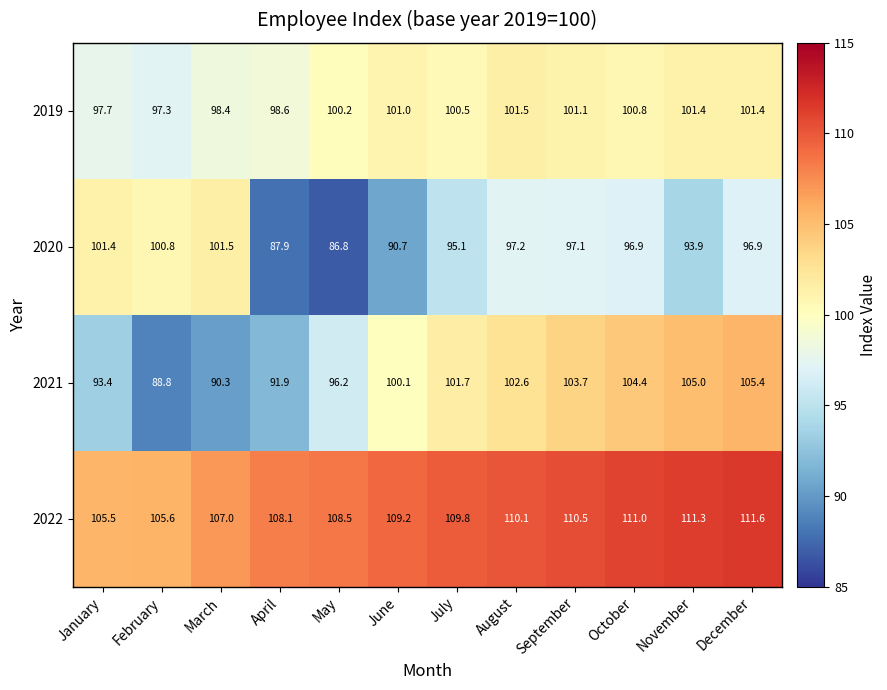

Which category has the lowest value across all series?

May